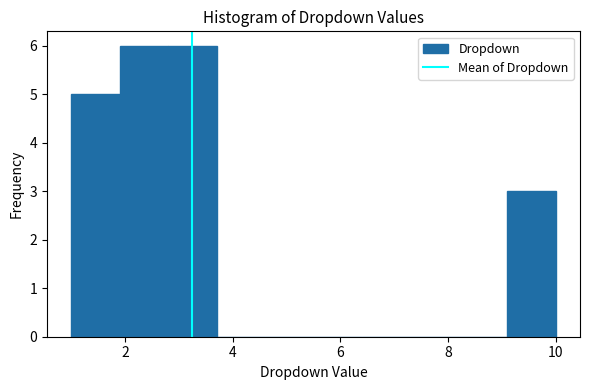

How tall is the bar that spans 1.0 to 1.9 on the x-axis? Neither the bar edges nor the heights are printed on the chart, so give them approximately, as read against the axes.

5